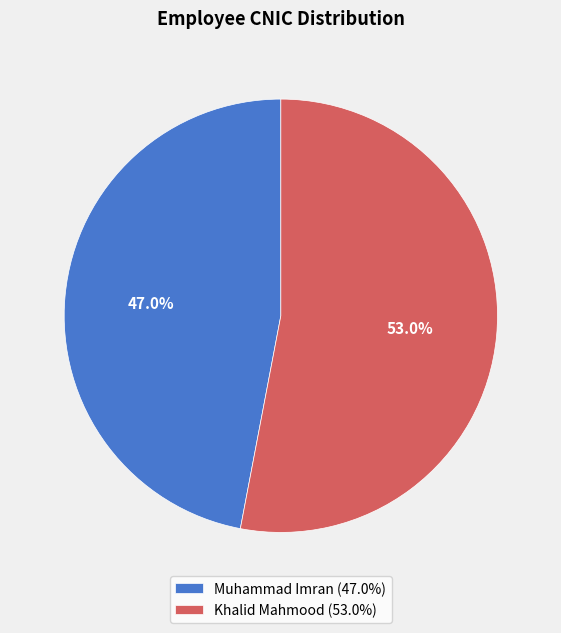

The Muhammad Imran slice represents 47% of the pie. True or false?

True